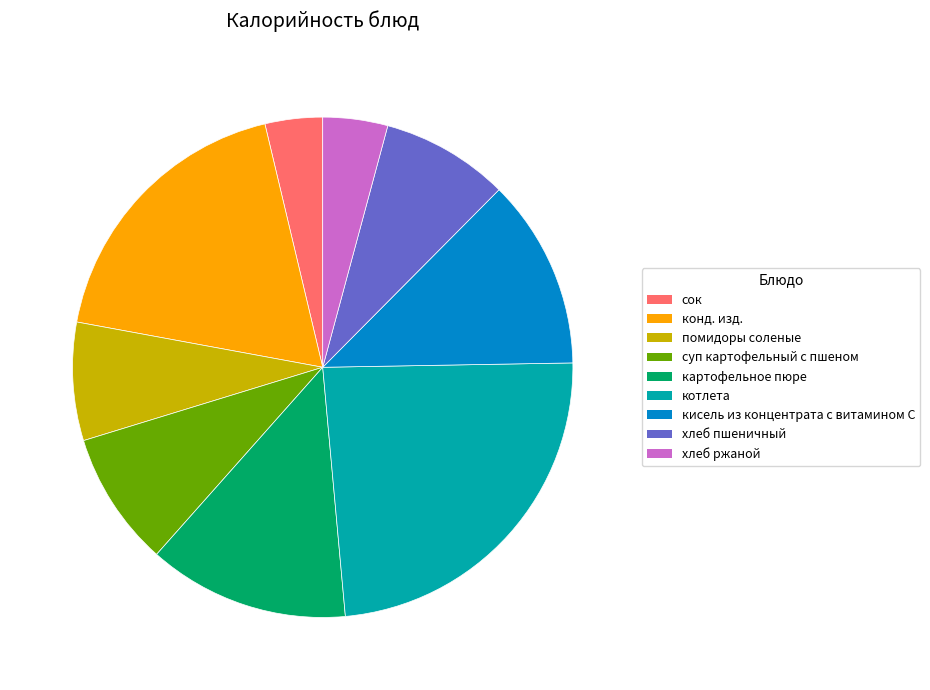

Which category has the biggest portion of the pie?

котлета